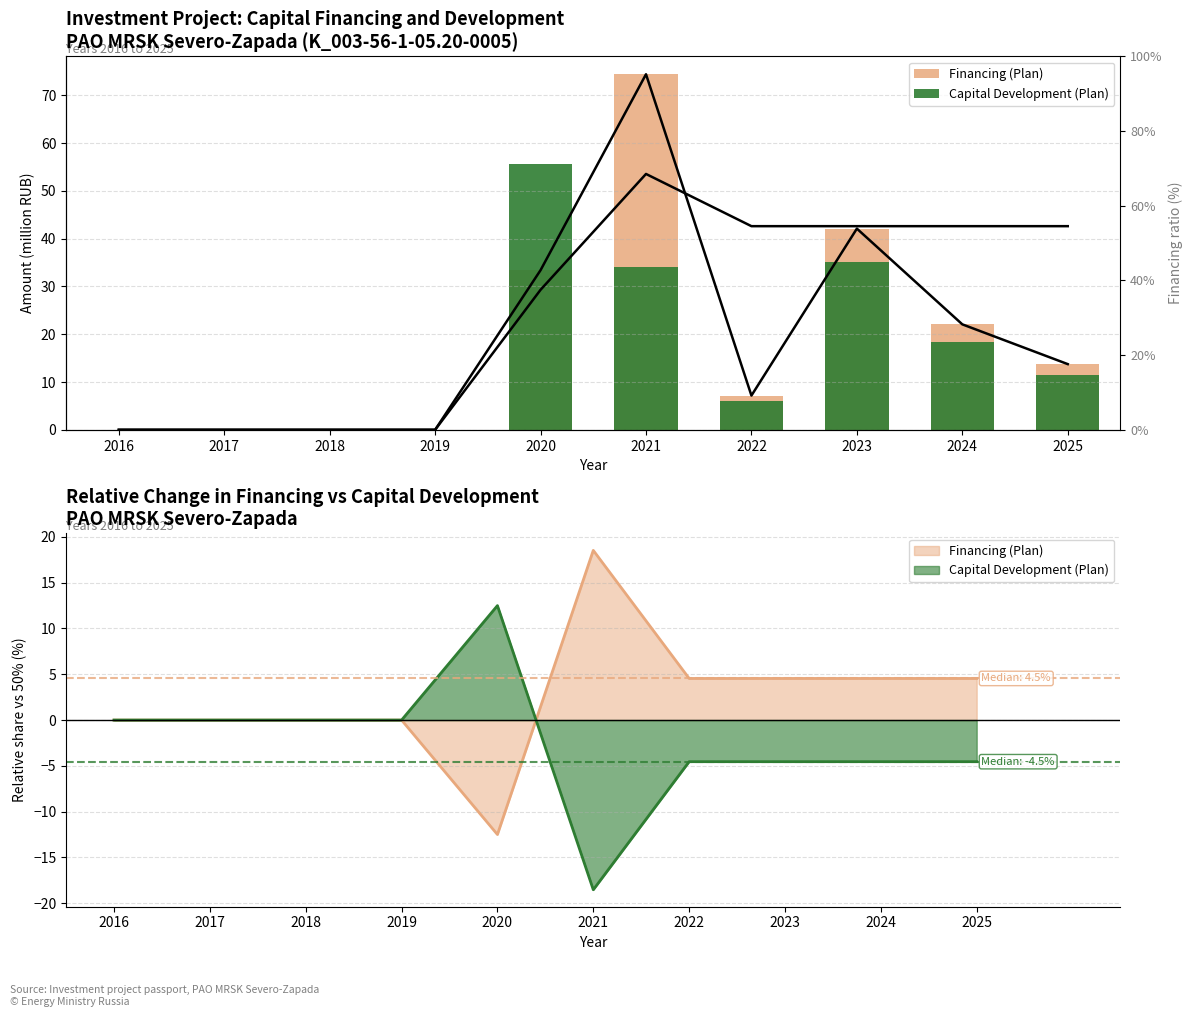

At which category is the sum across all series the highest?

2021